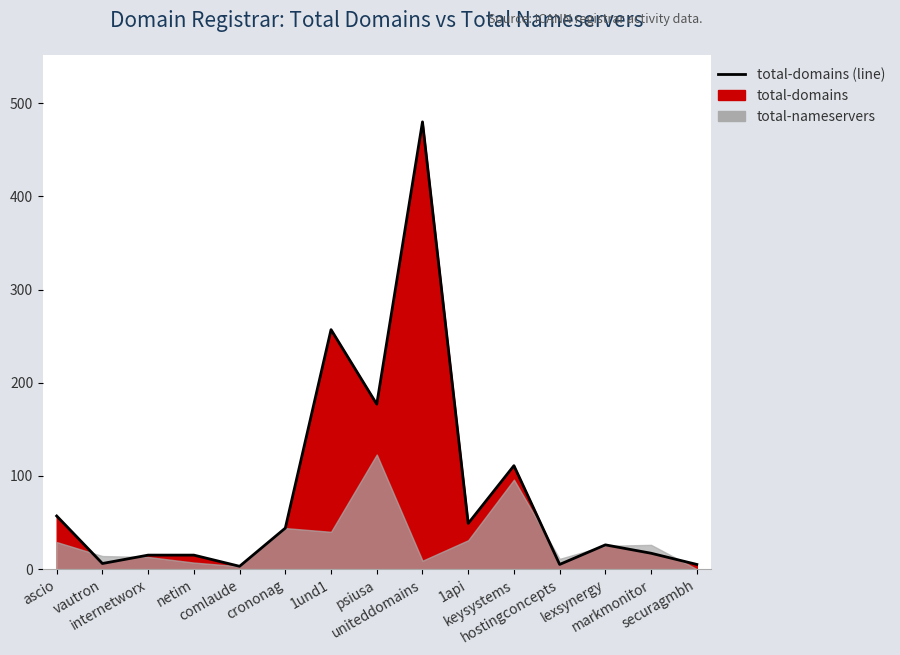

What is the value of the 9th point from the left?

480